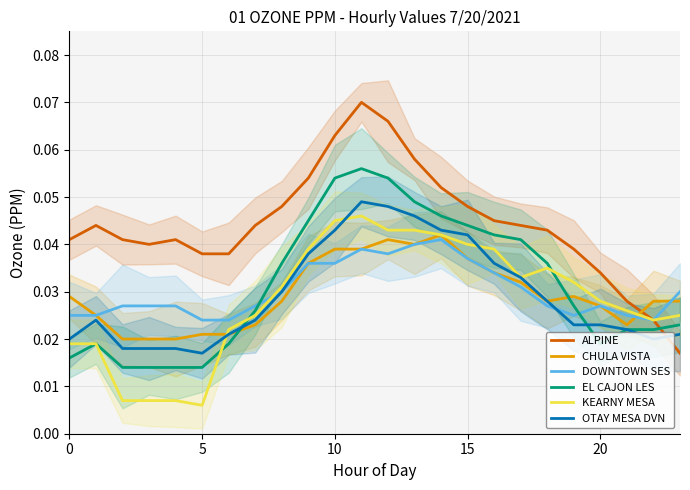

At which category is the sum across all series the highest?

11